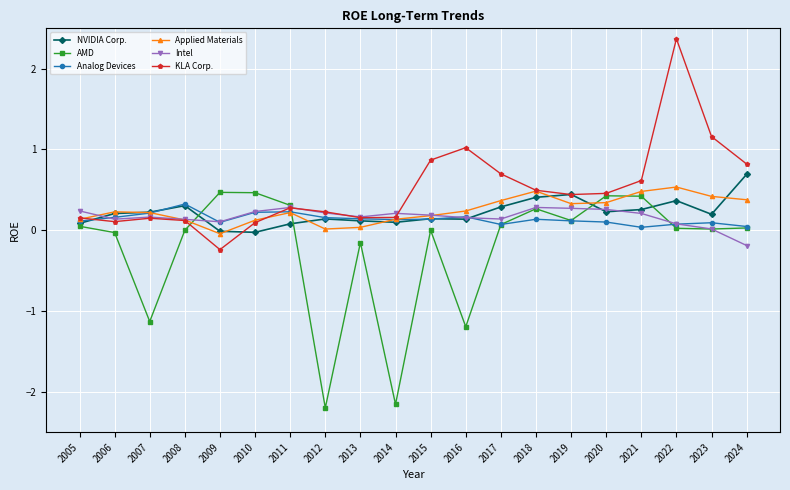

What is the highest value of the Analog Devices series?

0.3